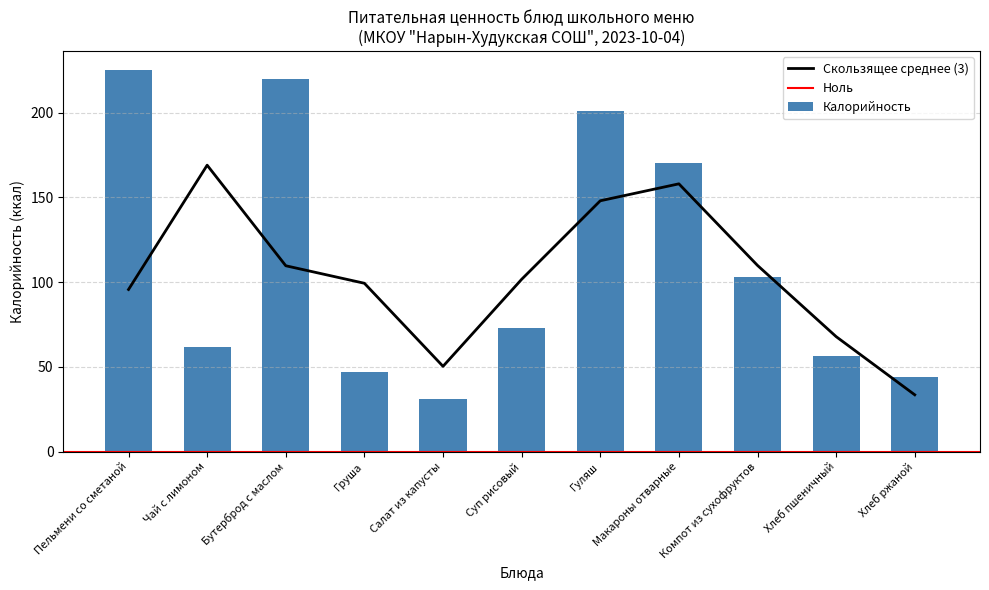

What is the value of the 6th bar from the left?

73.0